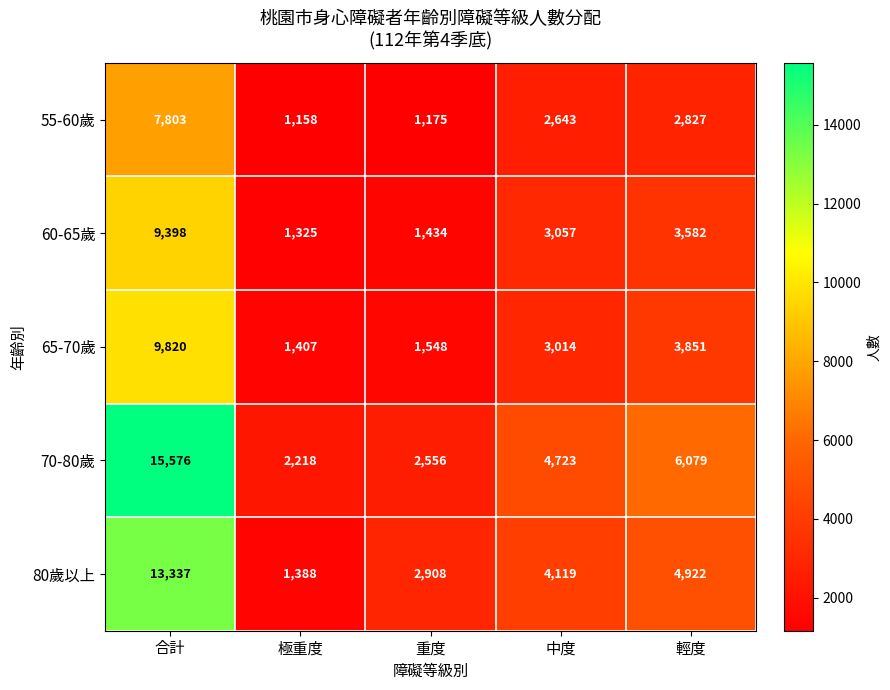

The 65-70歲 series shows 9820 at 合計. True or false?

True